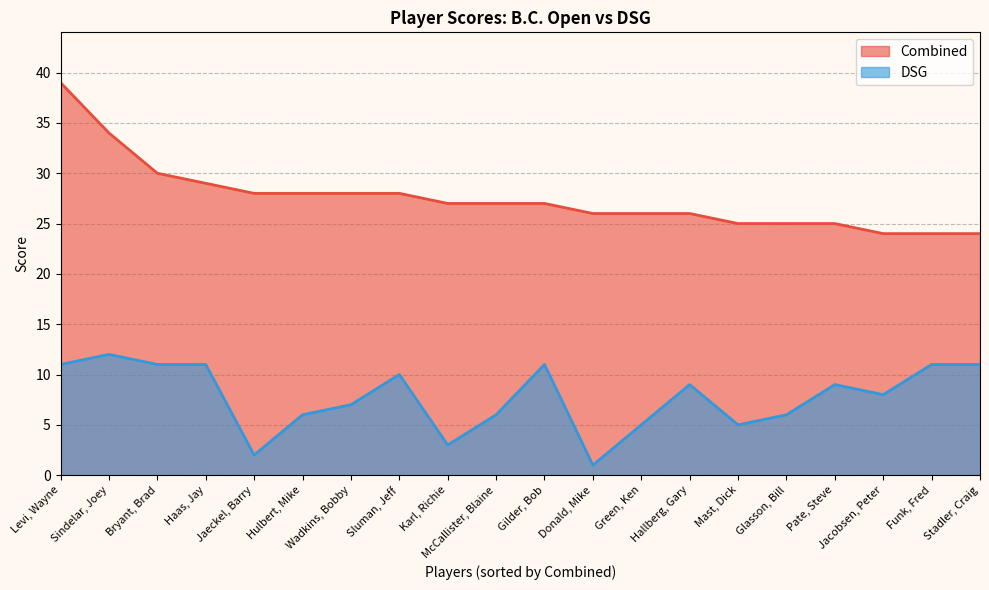

What are all the series names shown in the legend?

Combined, DSG